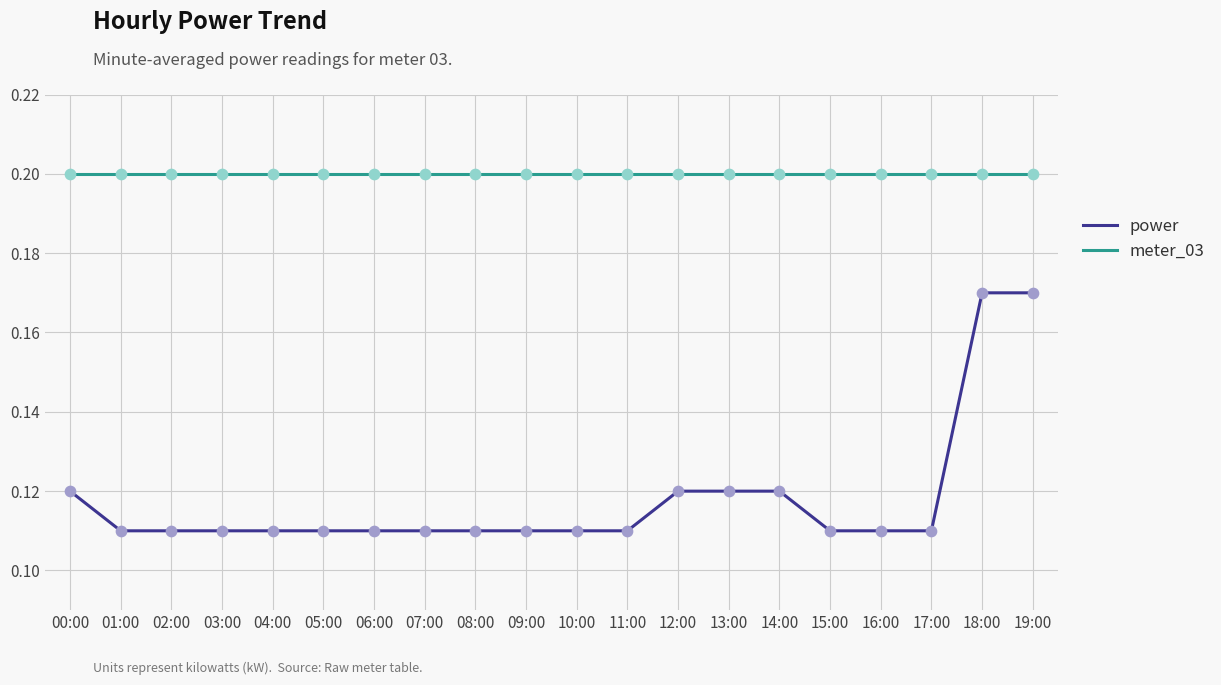

List the series in order of their overall mean, lowest first.

power, meter_03